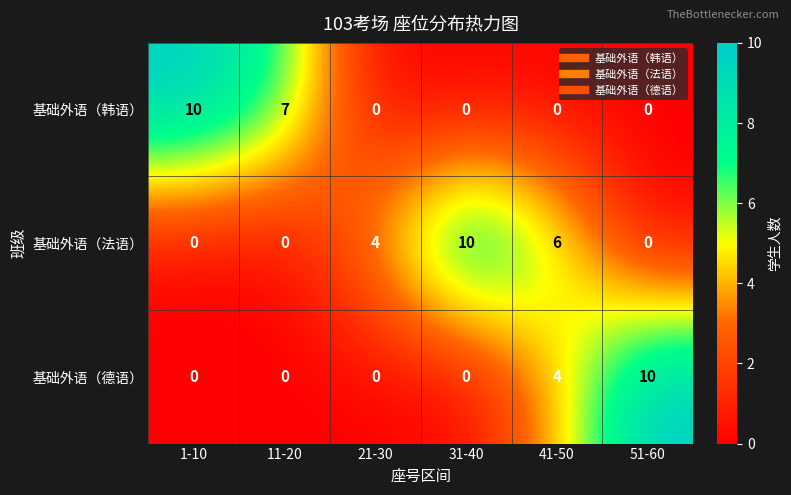

Where is 基础外语（法语） nearest to the value 5?

21-30